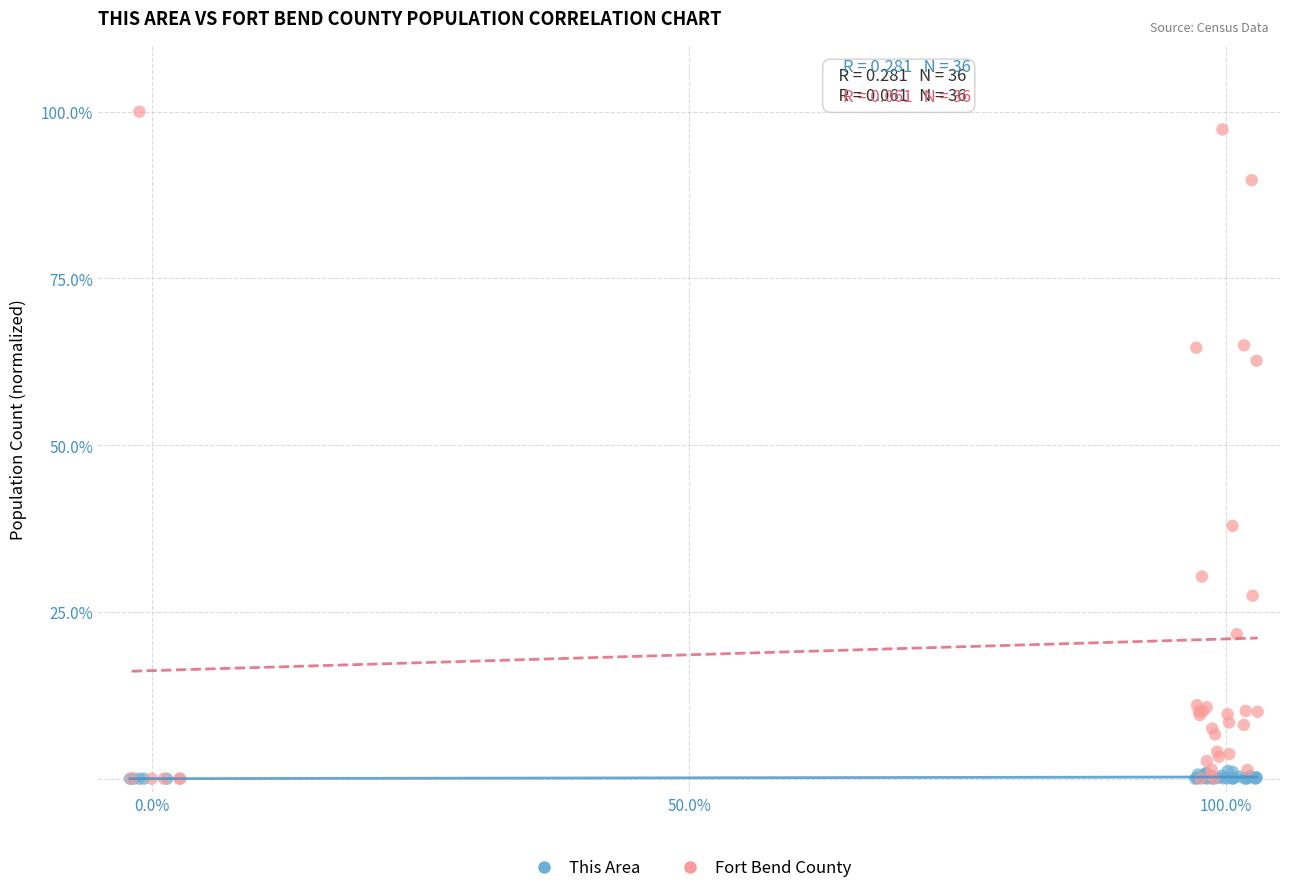

What are all the series names shown in the legend?

This Area, Fort Bend County